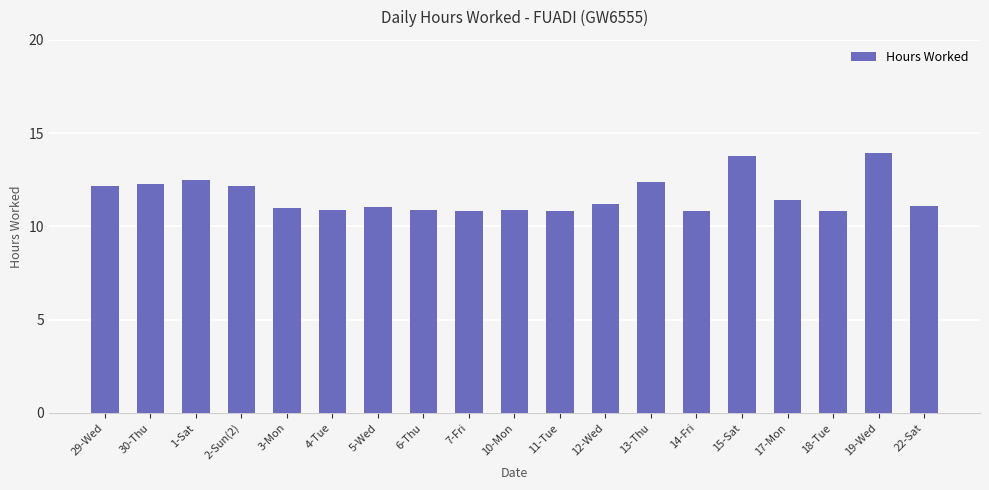

Between 29-Wed and 17-Mon, which is larger?

29-Wed